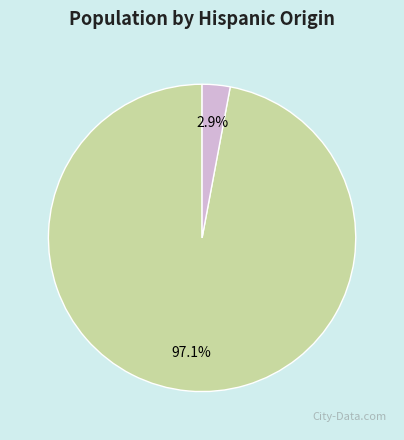

Does any single category account for the majority?

Yes